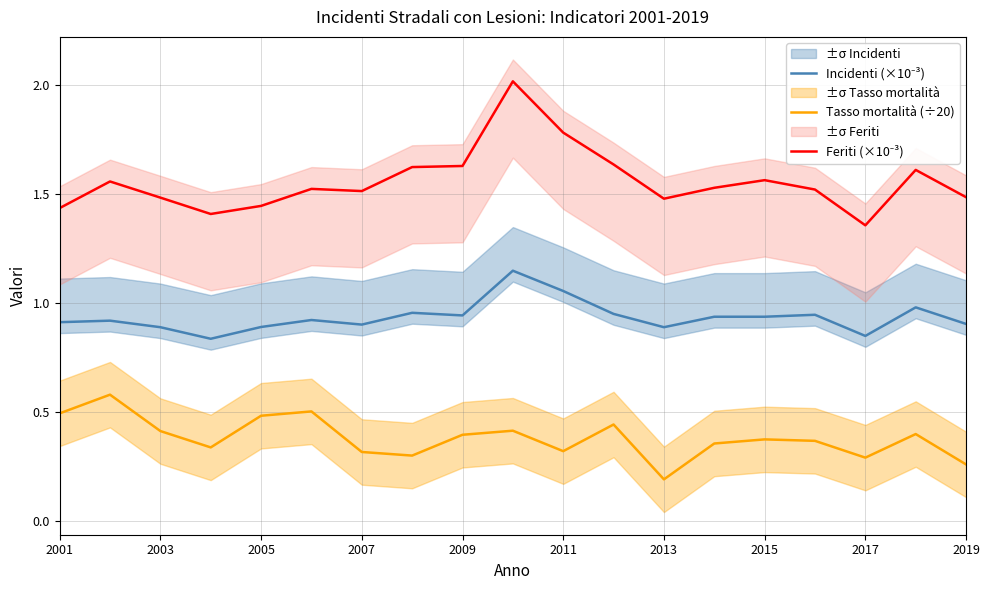

What is the highest value of the Tasso mortalità (÷20) series?

0.6